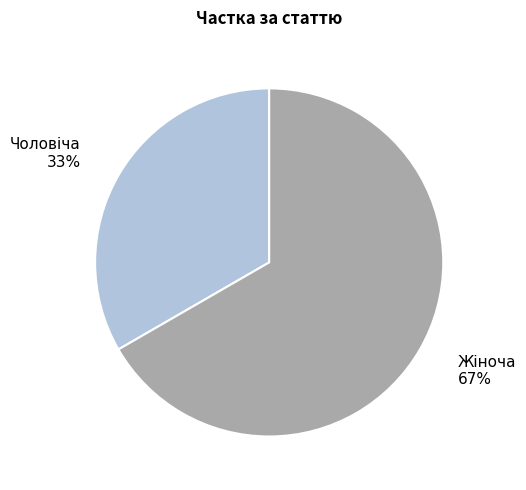

How many segments does this pie chart have?

2